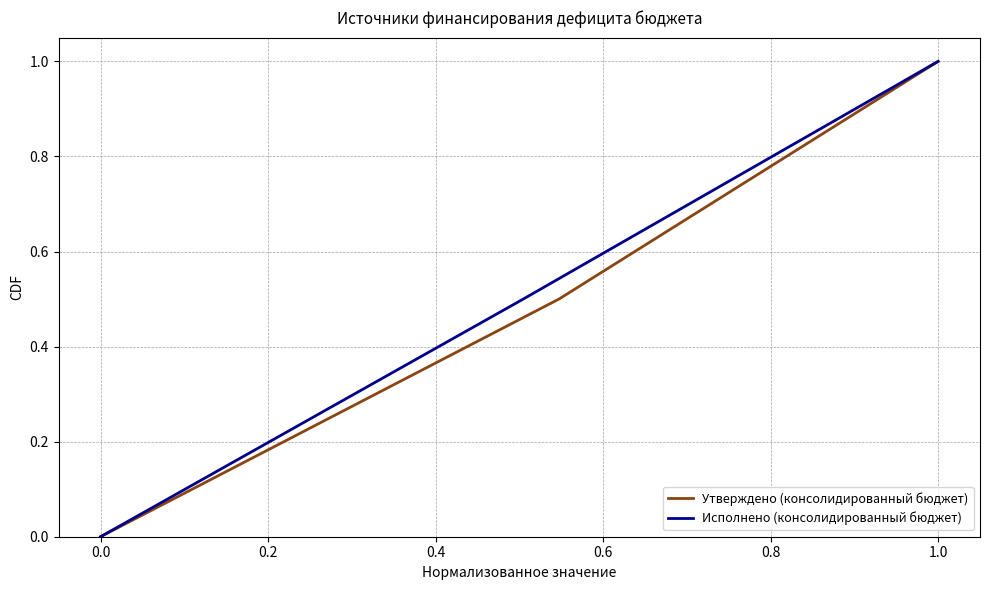

Count the number of data series in this chart.

2